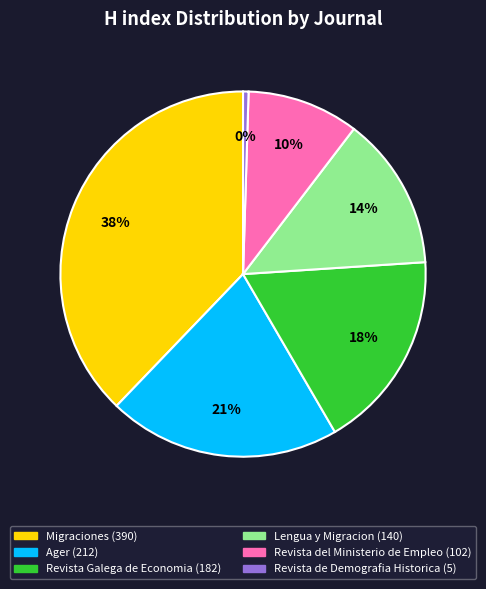

Between Lengua y Migracion and Ager, which is larger?

Ager